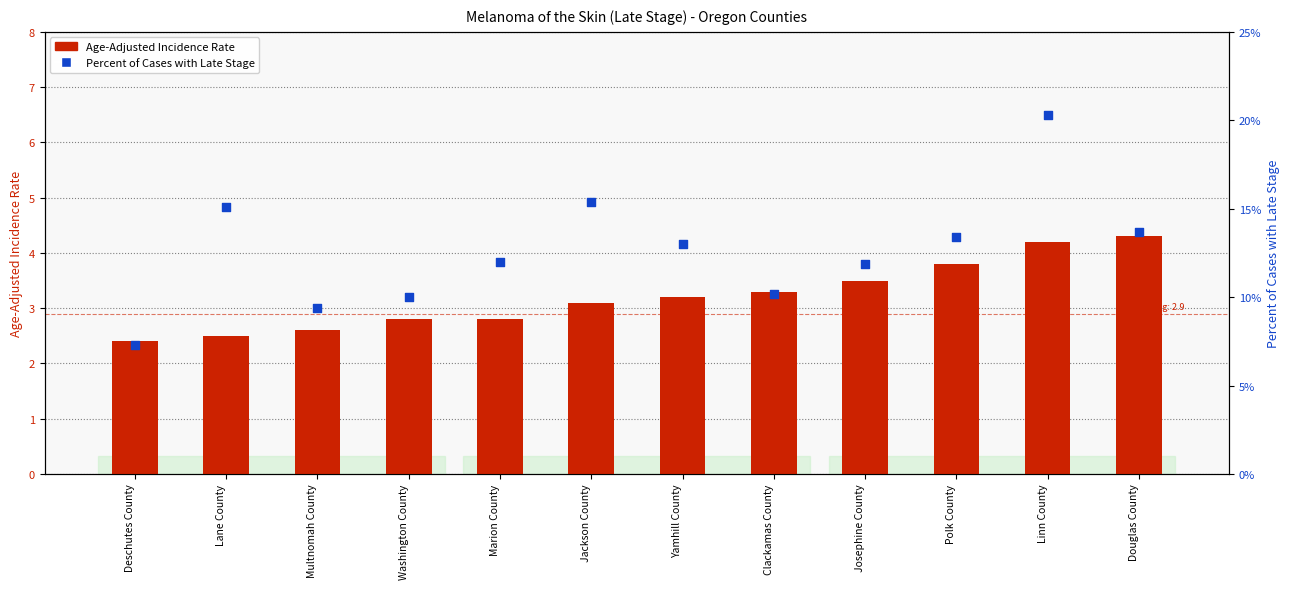

Which series has the widest spread of Y values?

Percent of Cases with Late Stage